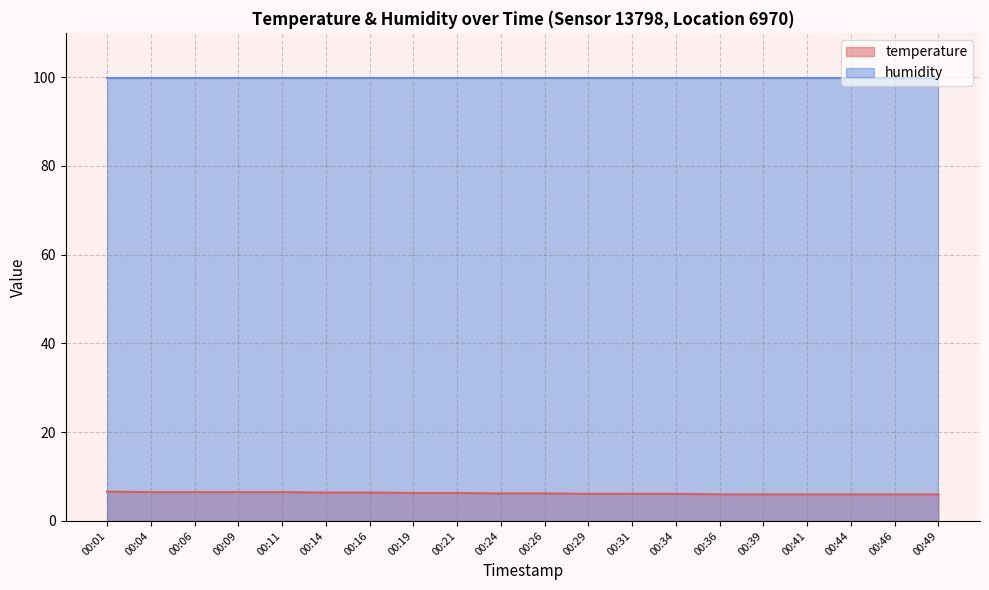

Reading left to right, extract all data points from this chart.

6.6	6.5	6.5	6.5	6.5	6.4	6.4	6.3	6.3	6.2	6.2	6.1	6.1	6.1	6.0	6.0	6.0	6.0	6.0	6.0